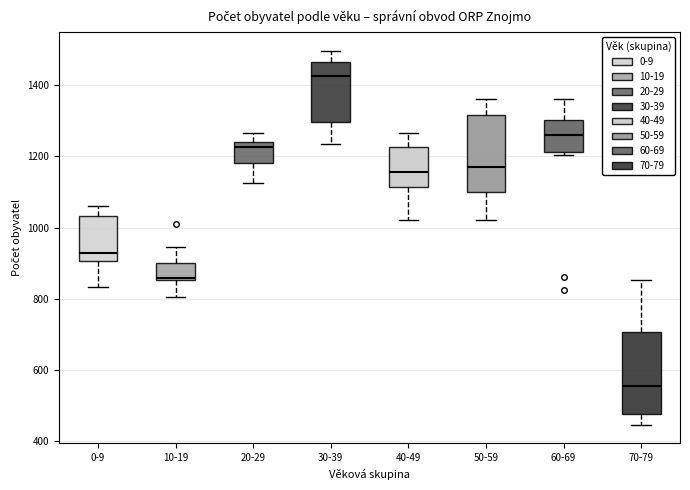

Reading left to right, read every box against the y-axis: the position of its median line, the range the box covers, and the ends of its whiskers. The values are not printed on the chart, so give them approximately, as read against the axis.

0-9: median 920, box 900 to 1040, whiskers 840 to 1060
10-19: median 860 (just above the box's lower edge), box 860 to 900, whiskers 800 to 940
20-29: median 1220, box 1180 to 1240, whiskers 1120 to 1260
30-39: median 1420, box 1300 to 1460, whiskers 1240 to 1500
40-49: median 1160, box 1120 to 1220, whiskers 1020 to 1260
50-59: median 1160, box 1100 to 1320, whiskers 1020 to 1360
60-69: median 1260, box 1220 to 1300, whiskers 1200 to 1360
70-79: median 560, box 480 to 700, whiskers 440 to 860